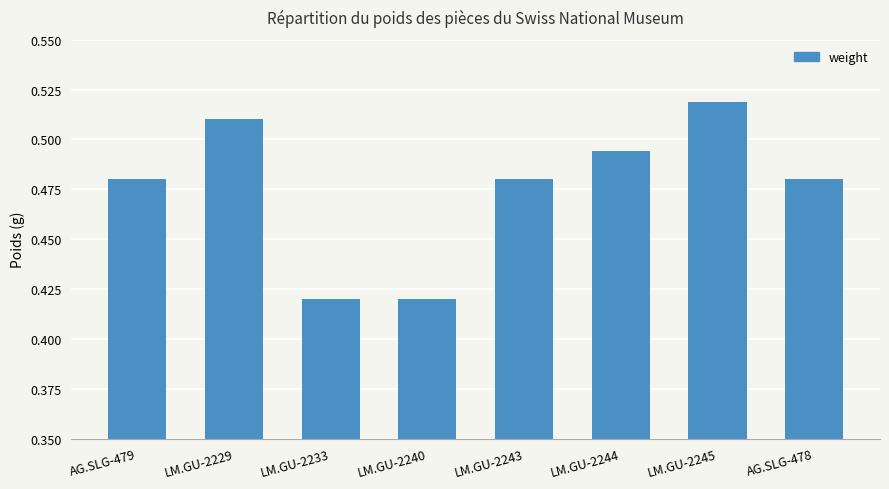

What is the label of the 6th bar from the left?

LM.GU-2244